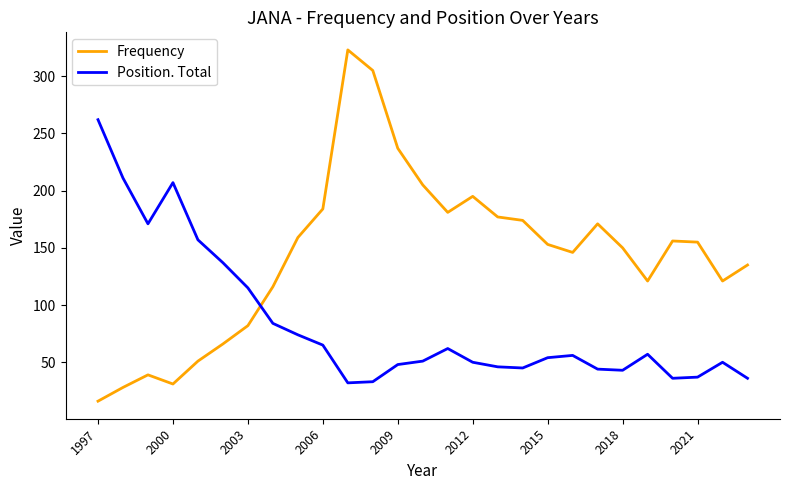

Does the chart have visible grid lines?

No